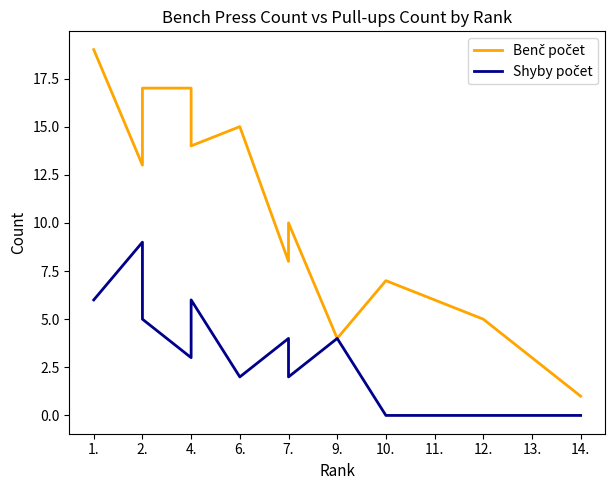

Is it true that Shyby počet equals -4 at 13.?

False